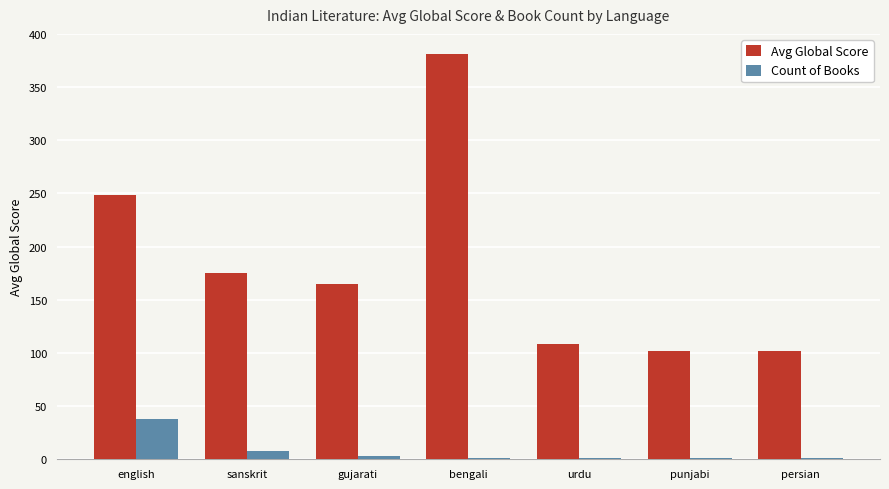

How many groups of bars are there?

7